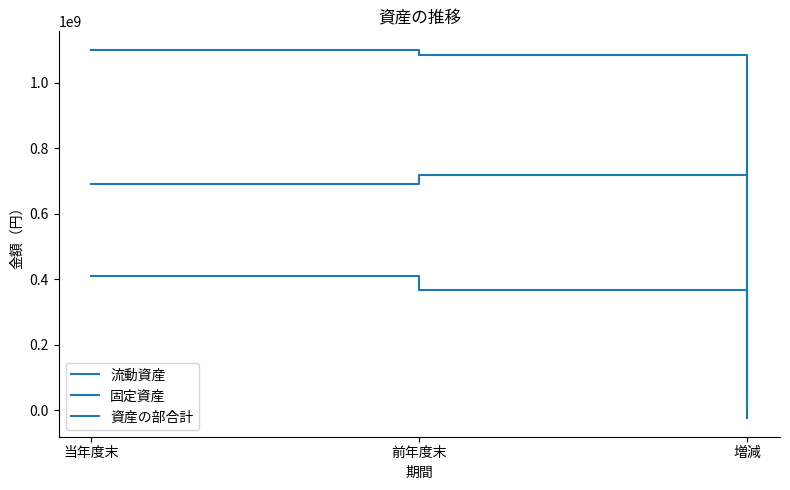

What is the sum of the 資産の部合計 values at 当年度末 and 増減?

1117228532